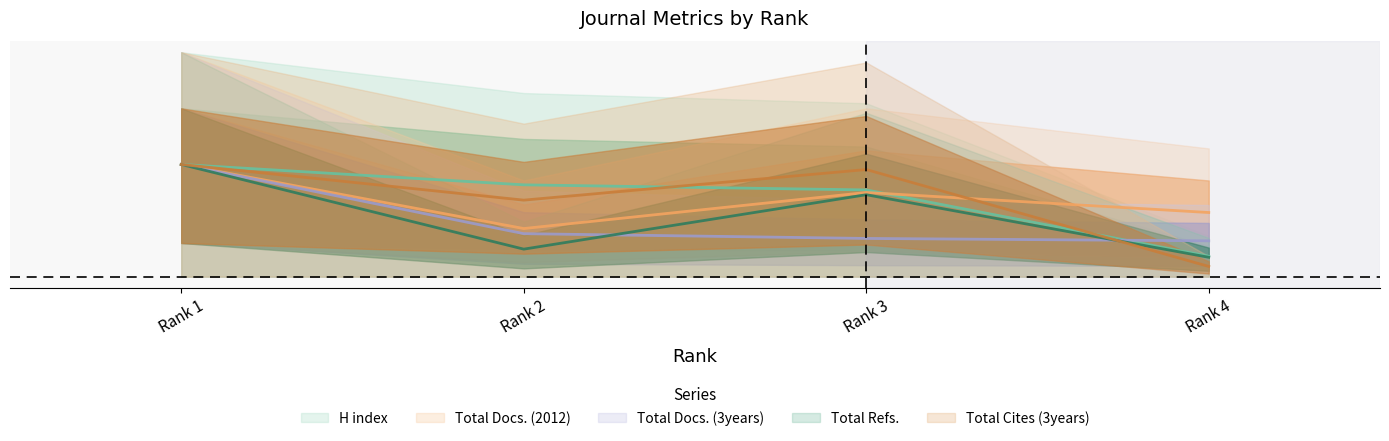

Between which two adjacent categories do Total Cites (3years) and Total Docs. (2012) first intersect?

Rank 3 and Rank 4